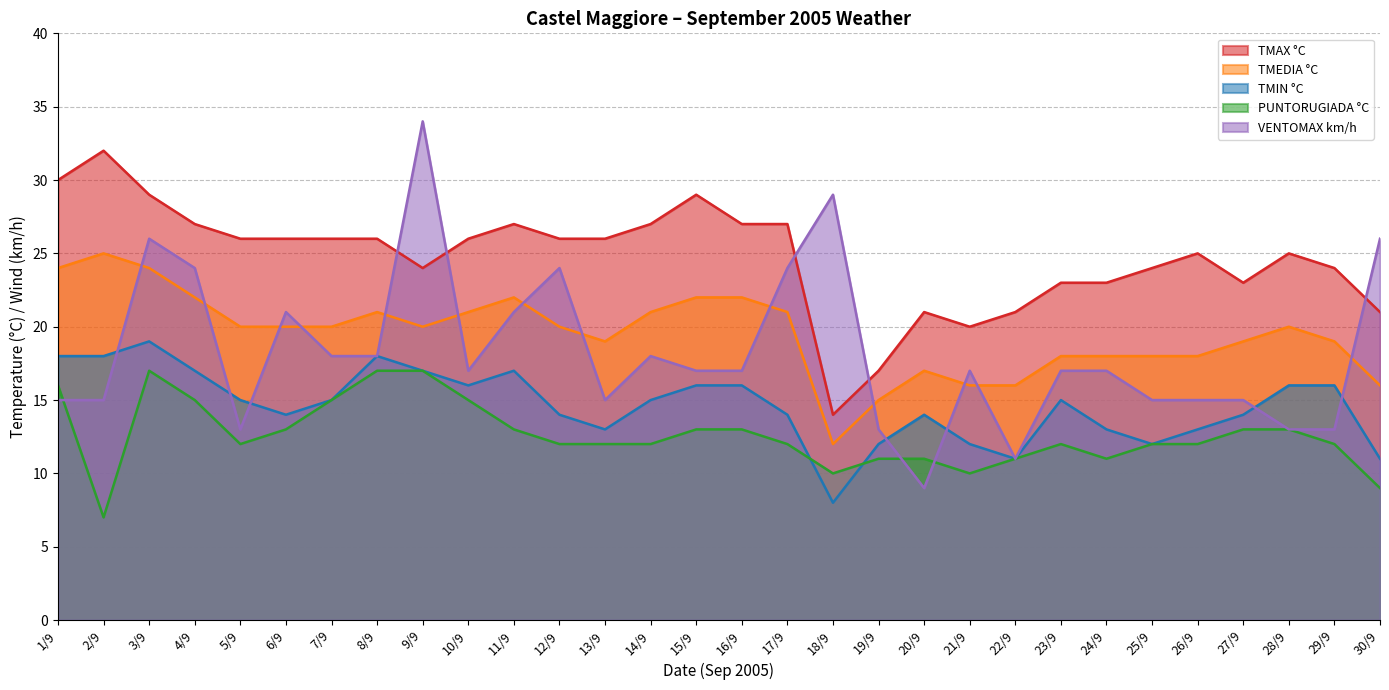

Reading left to right, transcribe all the data shown in this chart.

TMAX °C: 30	32	29	27	26	26	26	26	24	26	27	26	26	27	29	27	27	14	17	21	20	21	23	23	24	25	23	25	24	21
TMEDIA °C: 24	25	24	22	20	20	20	21	20	21	22	20	19	21	22	22	21	12	15	17	16	16	18	18	18	18	19	20	19	16
TMIN °C: 18	18	19	17	15	14	15	18	17	16	17	14	13	15	16	16	14	8	12	14	12	11	15	13	12	13	14	16	16	11
PUNTORUGIADA °C: 16	7	17	15	12	13	15	17	17	15	13	12	12	12	13	13	12	10	11	11	10	11	12	11	12	12	13	13	12	9
VENTOMAX km/h: 15	15	26	24	13	21	18	18	34	17	21	24	15	18	17	17	24	29	13	9	17	11	17	17	15	15	15	13	13	26